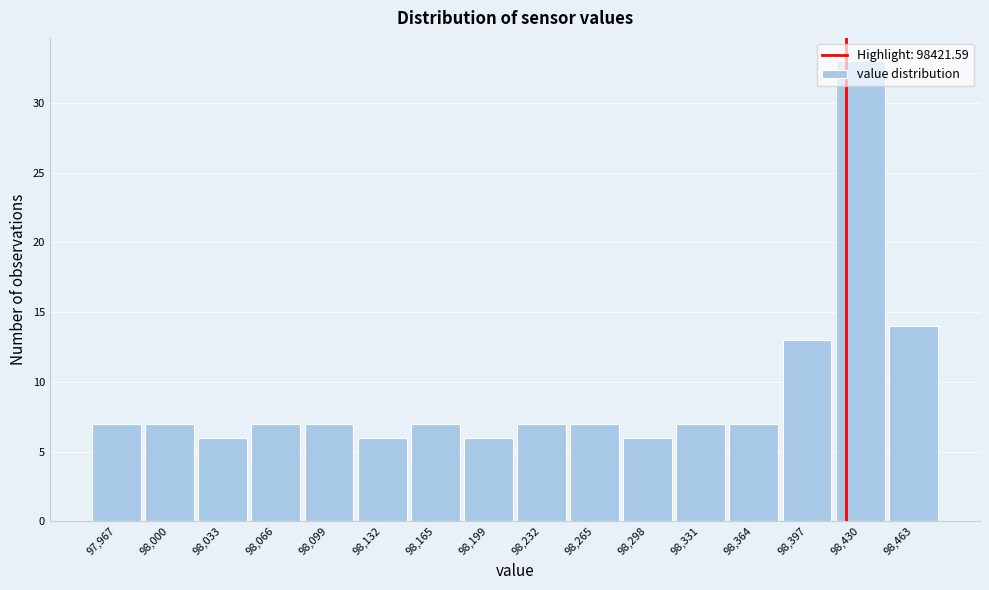

Over which range of the x-axis is the bar tallest?

98415 to 98445